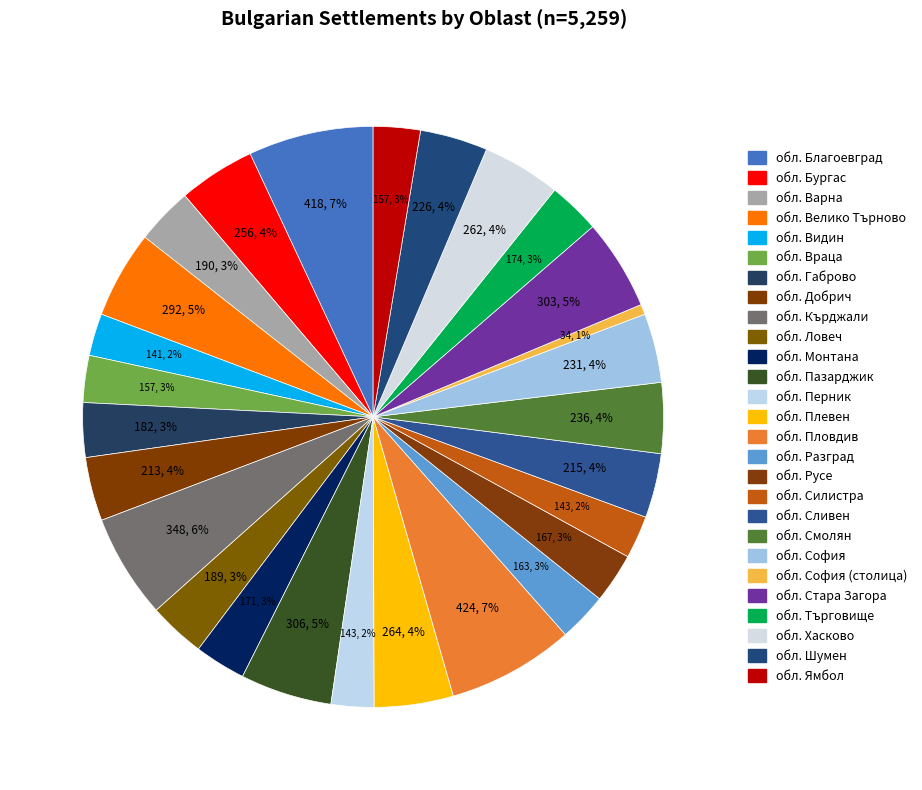

How many slices are in this pie chart?

27